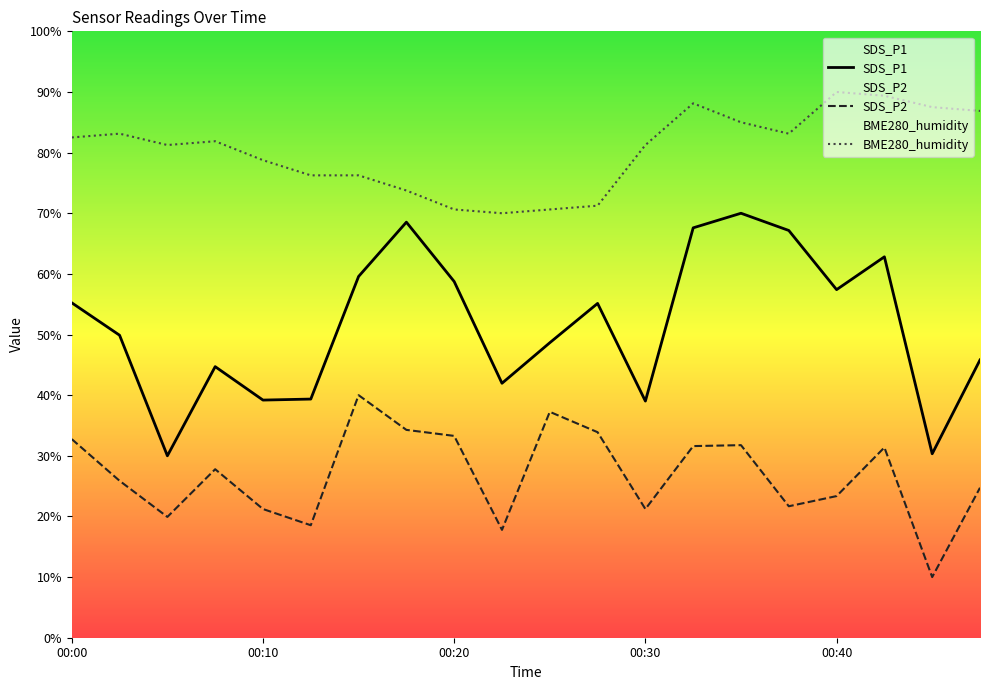

What is the value of the SDS_P1 point at the 15th from the left?

70.0